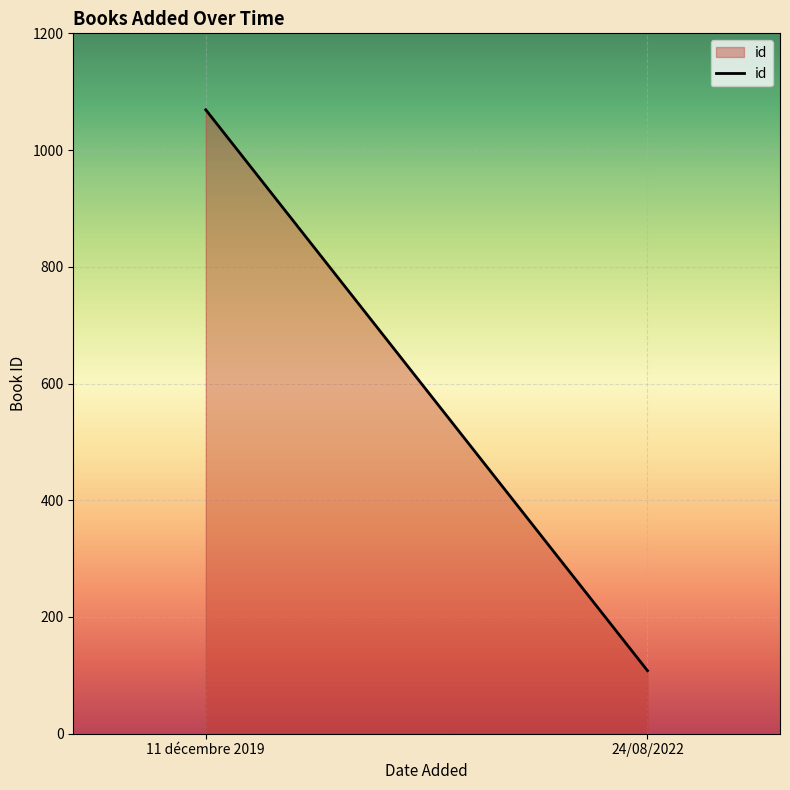

Rank the categories by value from lowest to highest.

24/08/2022, 11 décembre 2019